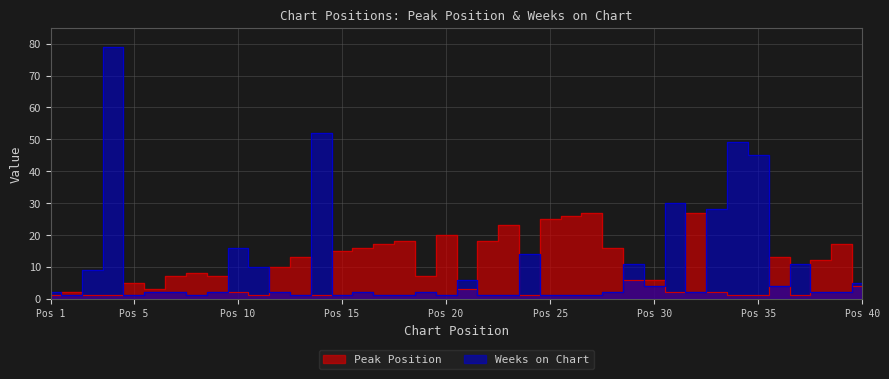

What is the average value of the Peak Position series?

10